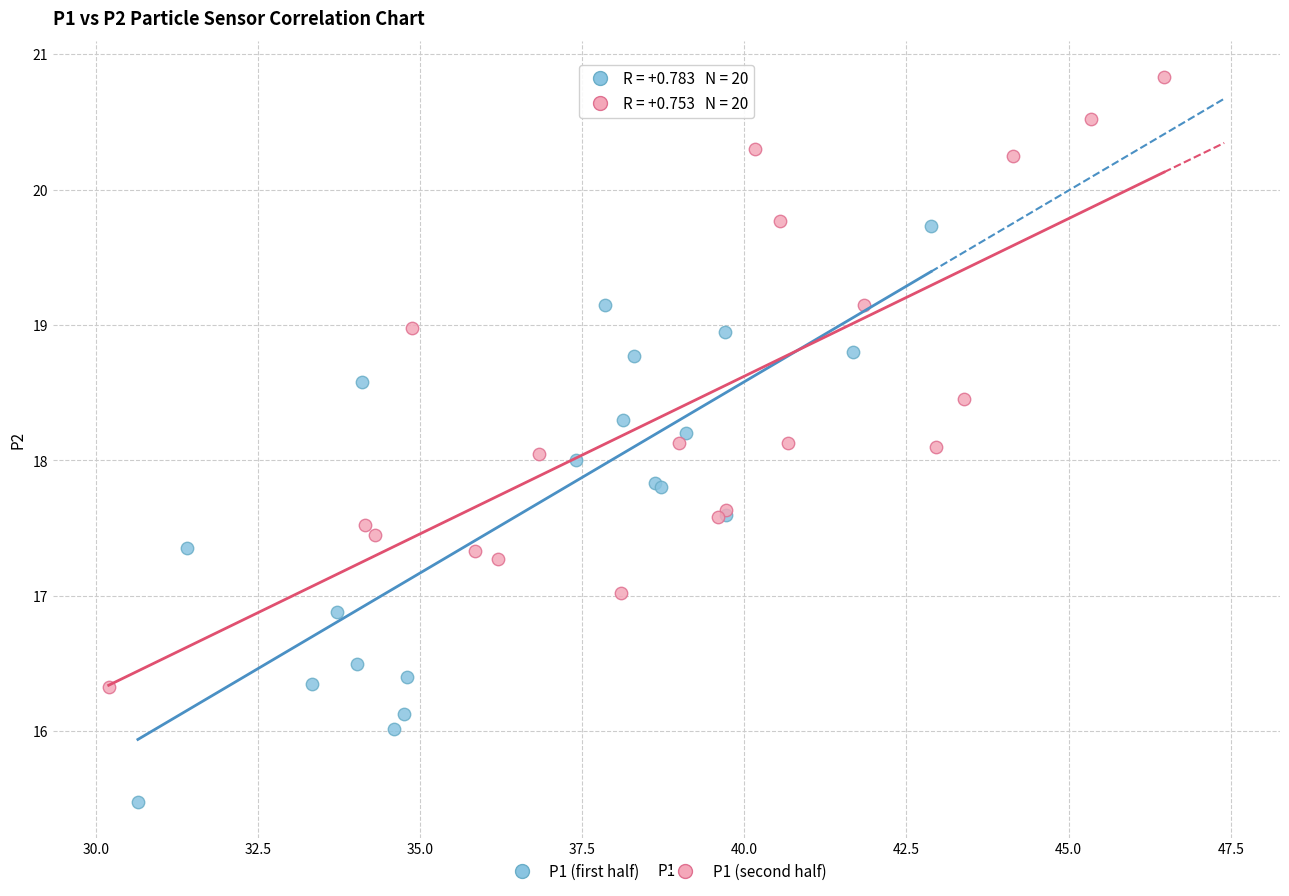

Which series has the widest spread of Y values?

P1 (second half)